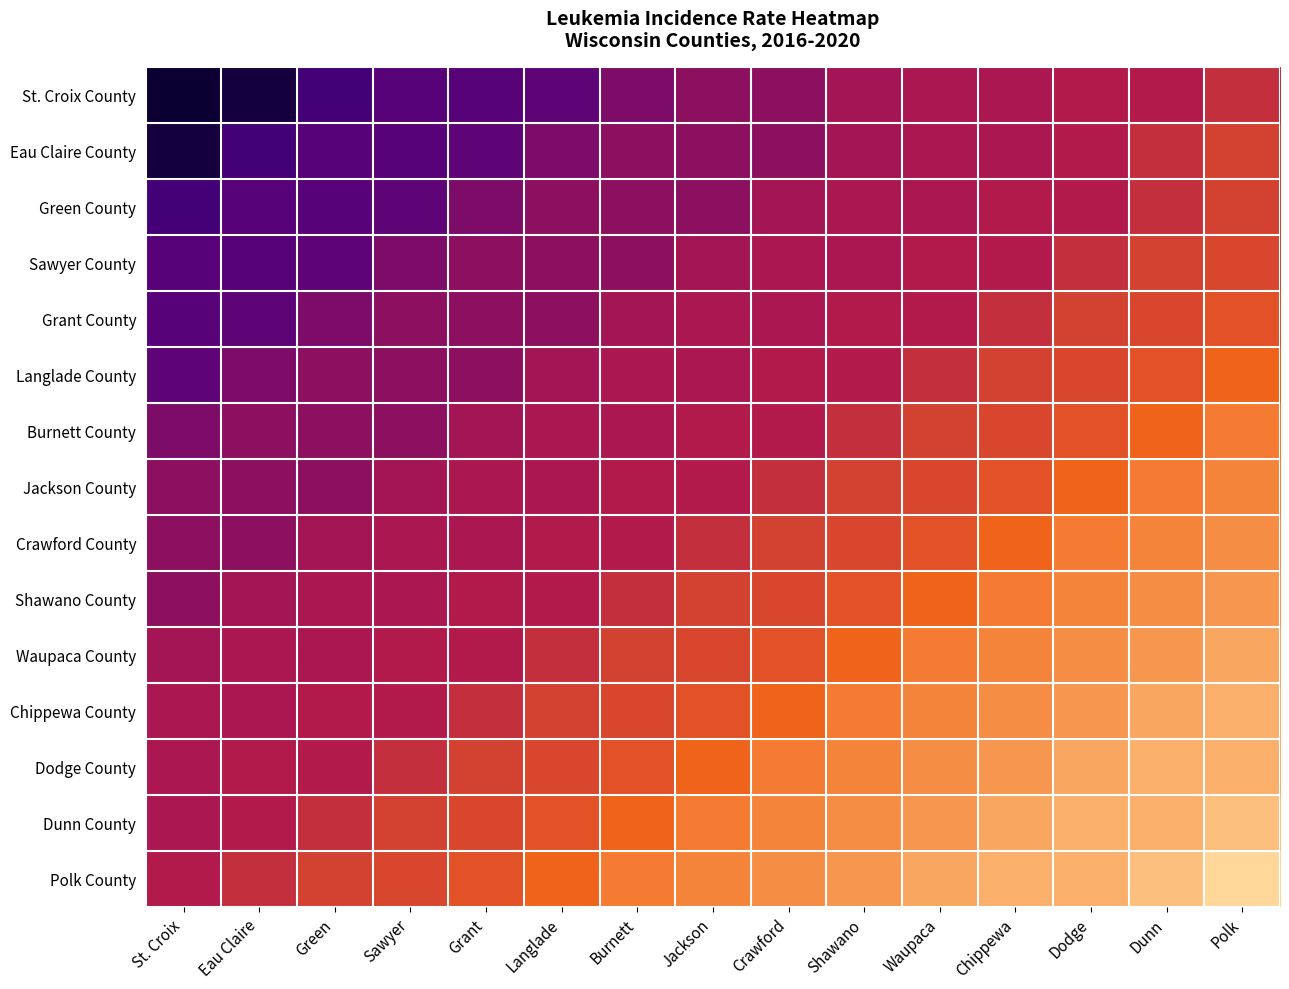

At how many categories does at least one series exceed 11?

15